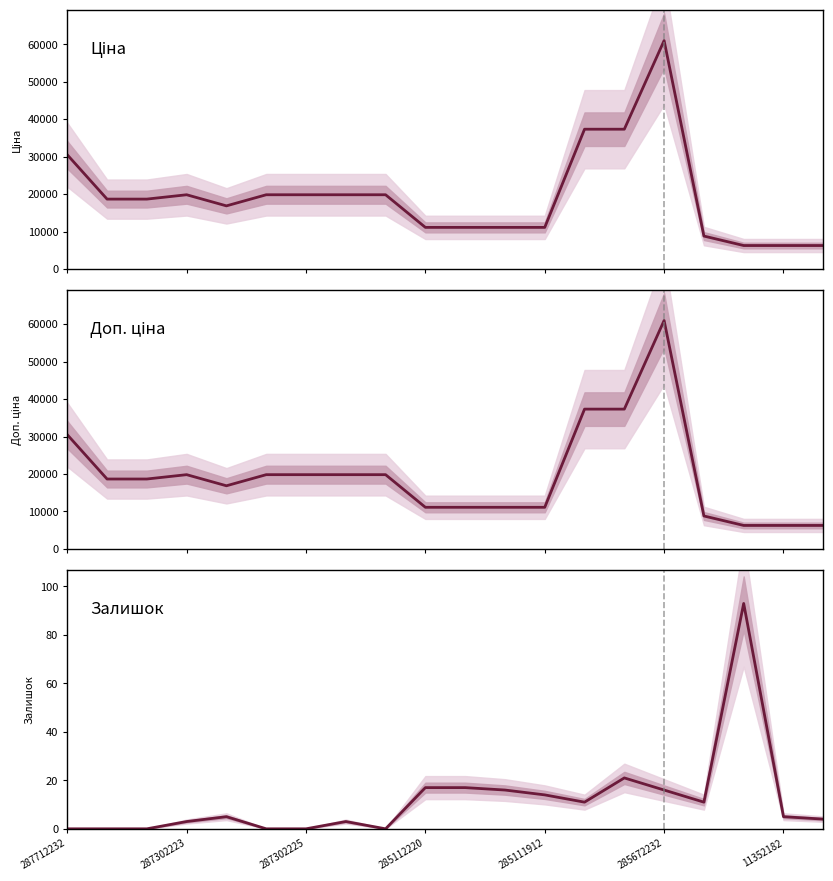

What position from the left is 14?

15